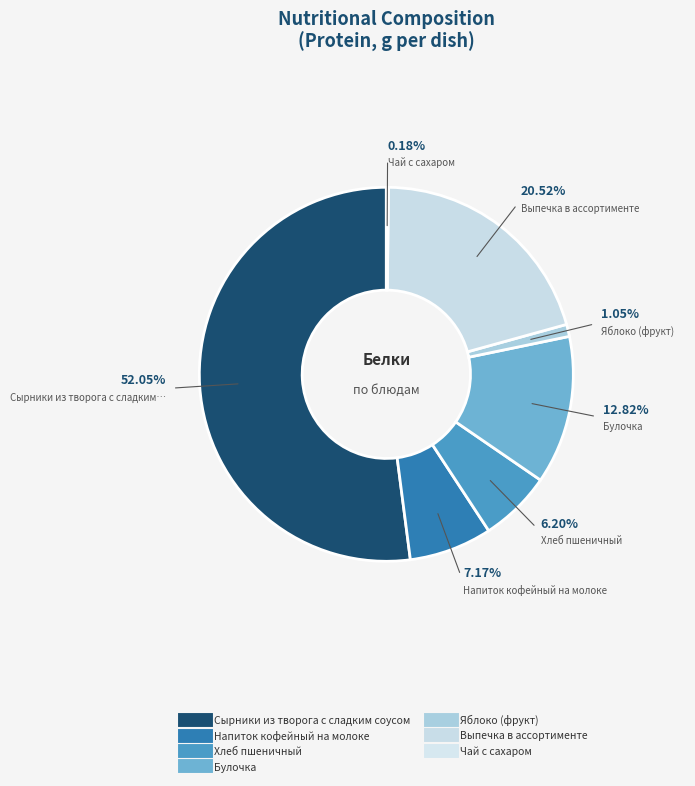

True or false: Выпечка в ассортименте accounts for 21% of the total.

True